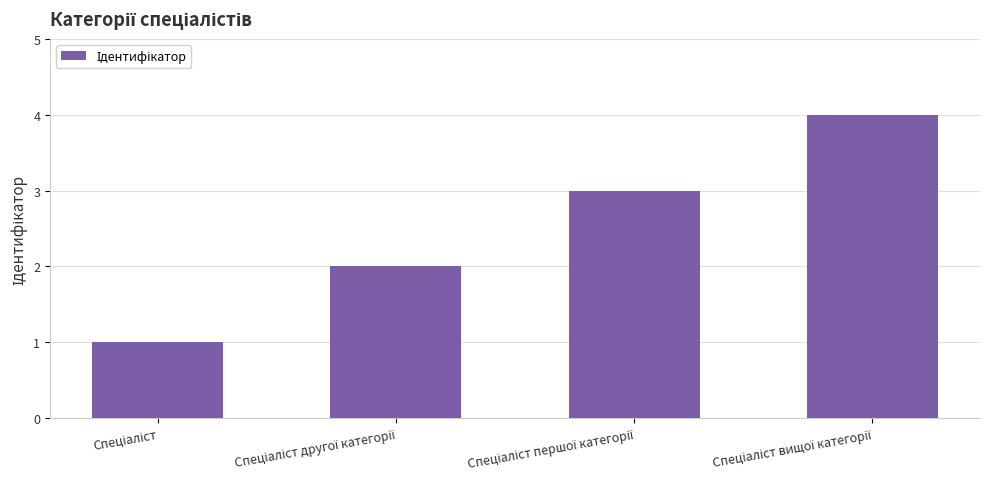

What is the value of the 3rd bar from the left?

3